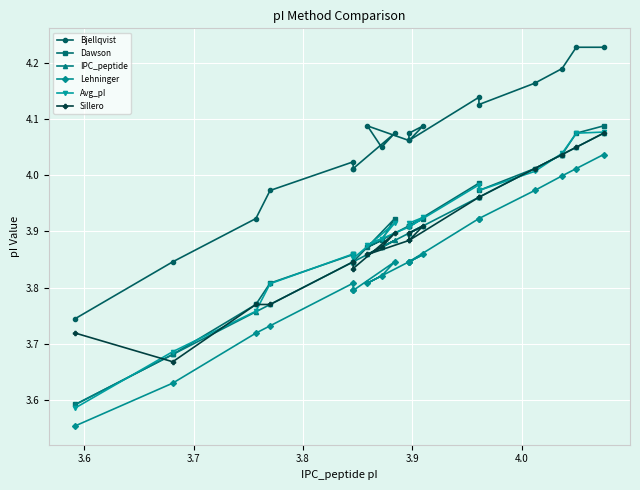

In Sillero, how many points are lower than both neighbors (excluding endpoints)?

4